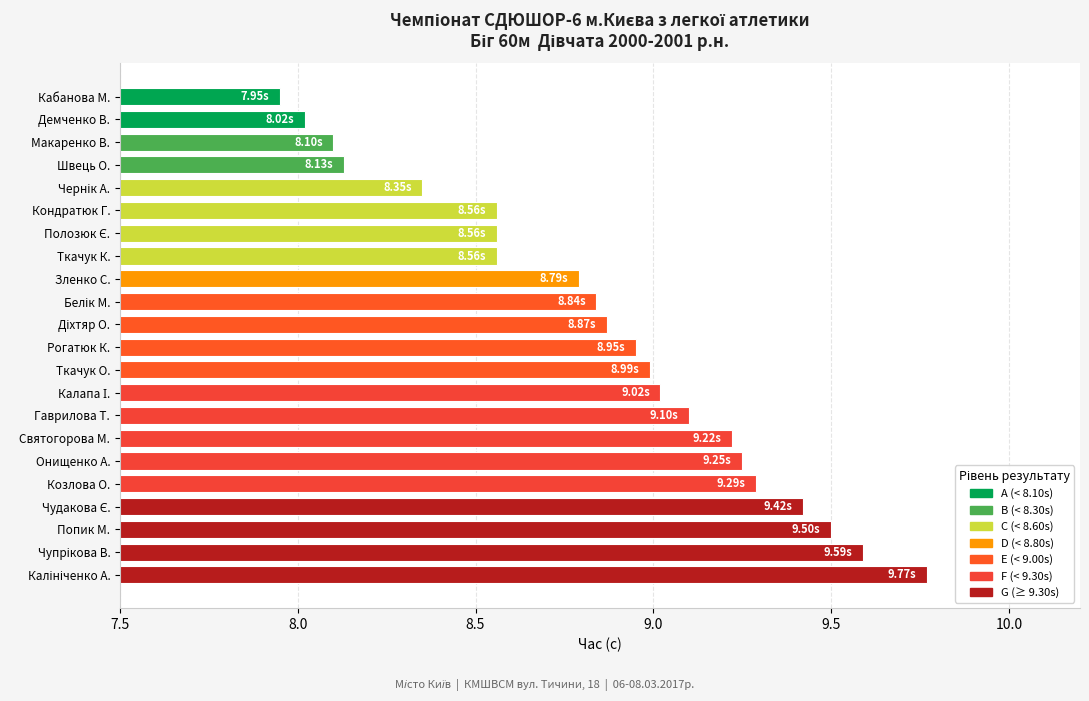

Which has a higher value, Швець О. or Демченко В.?

Швець О.